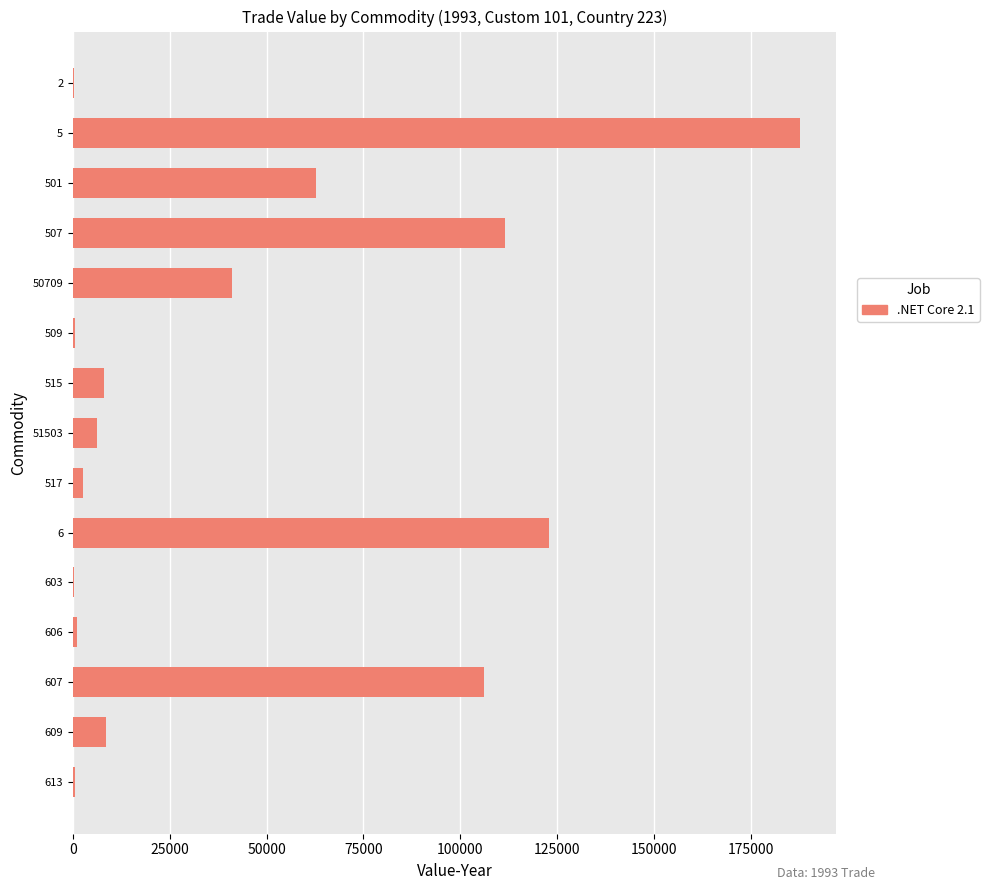

True or false: the data shows 8942 at 50709.

False